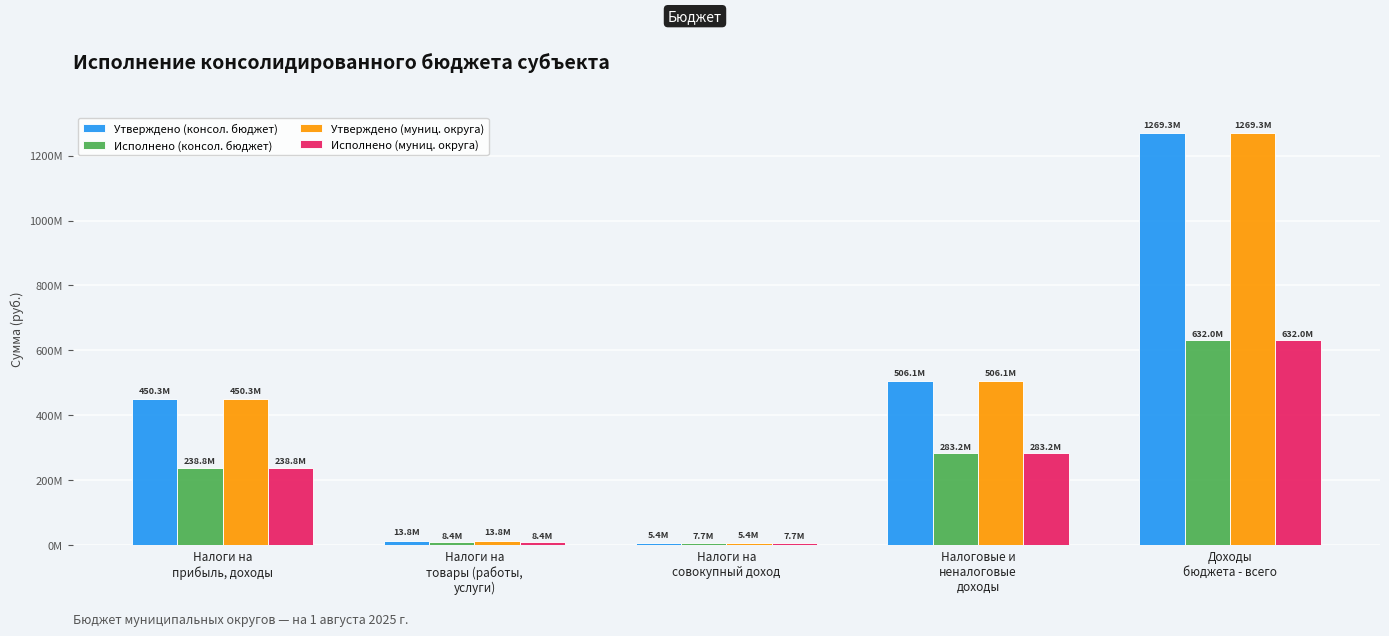

Does the chart contain stacked bars?

No